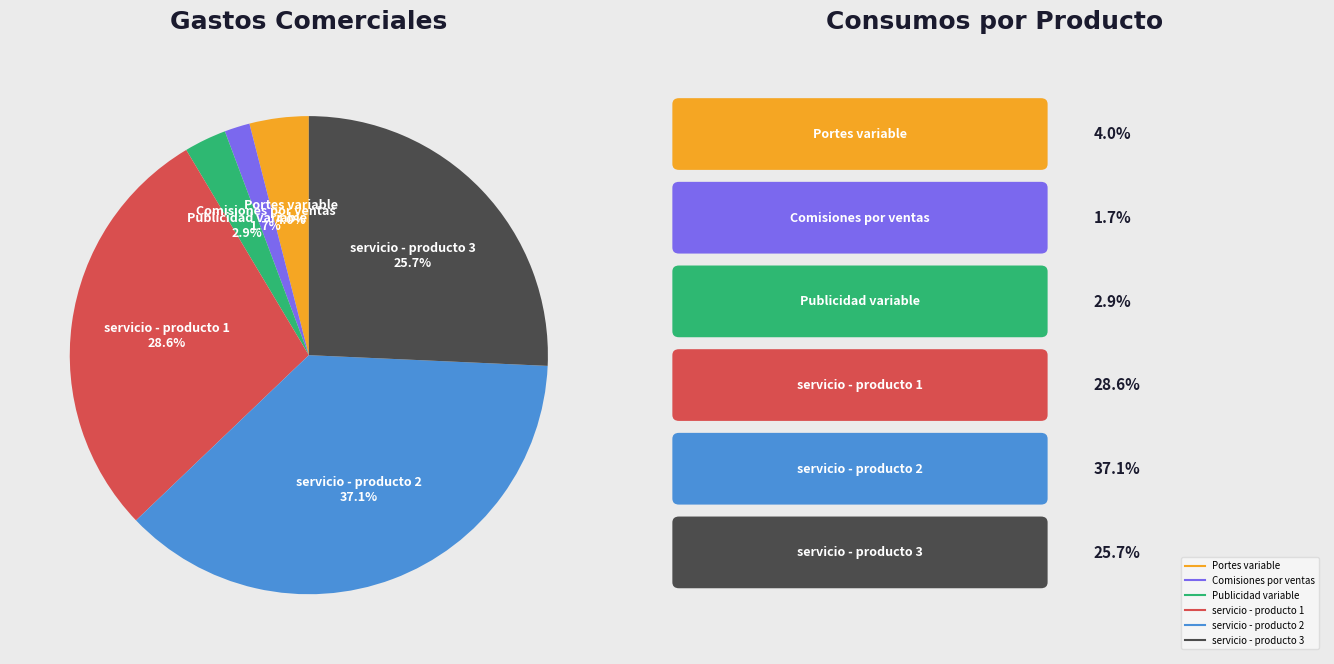

What is the total percentage of servicio - producto 1 and Comisiones por ventas?

30.3%